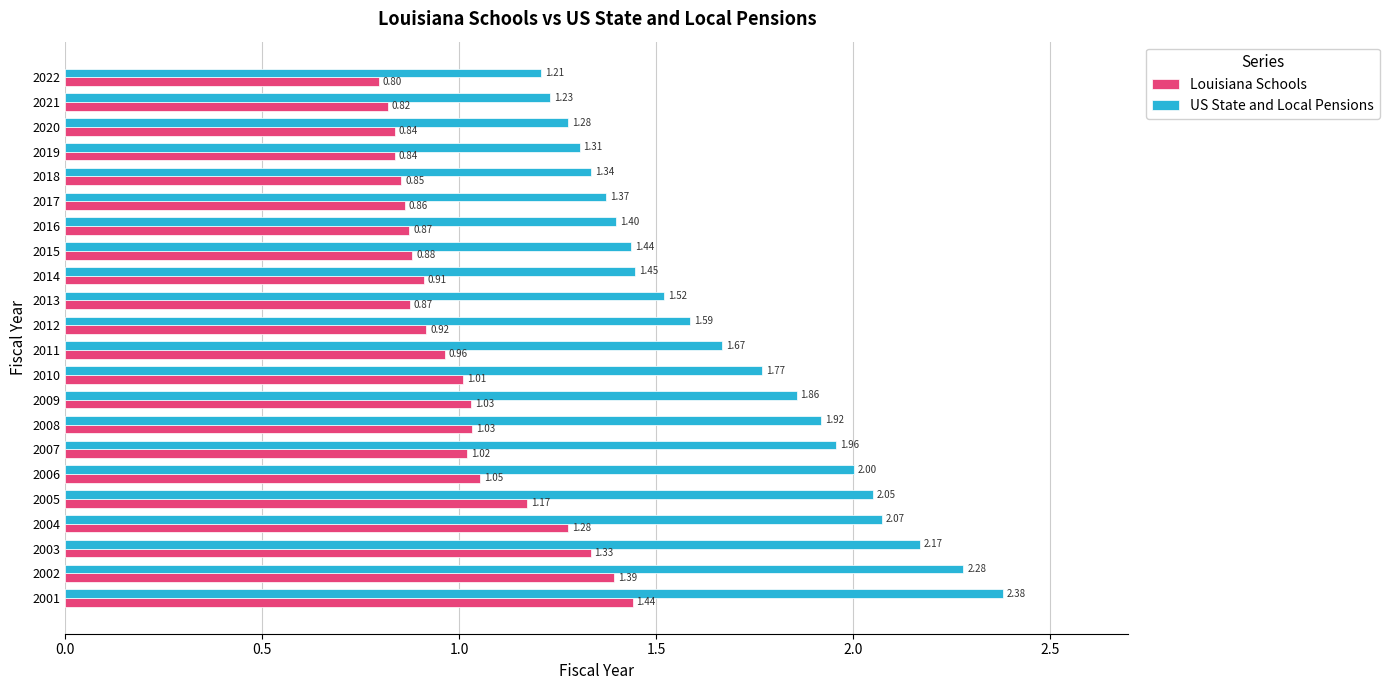

What is the difference between the second highest and second lowest values in the Louisiana Schools series?

0.6